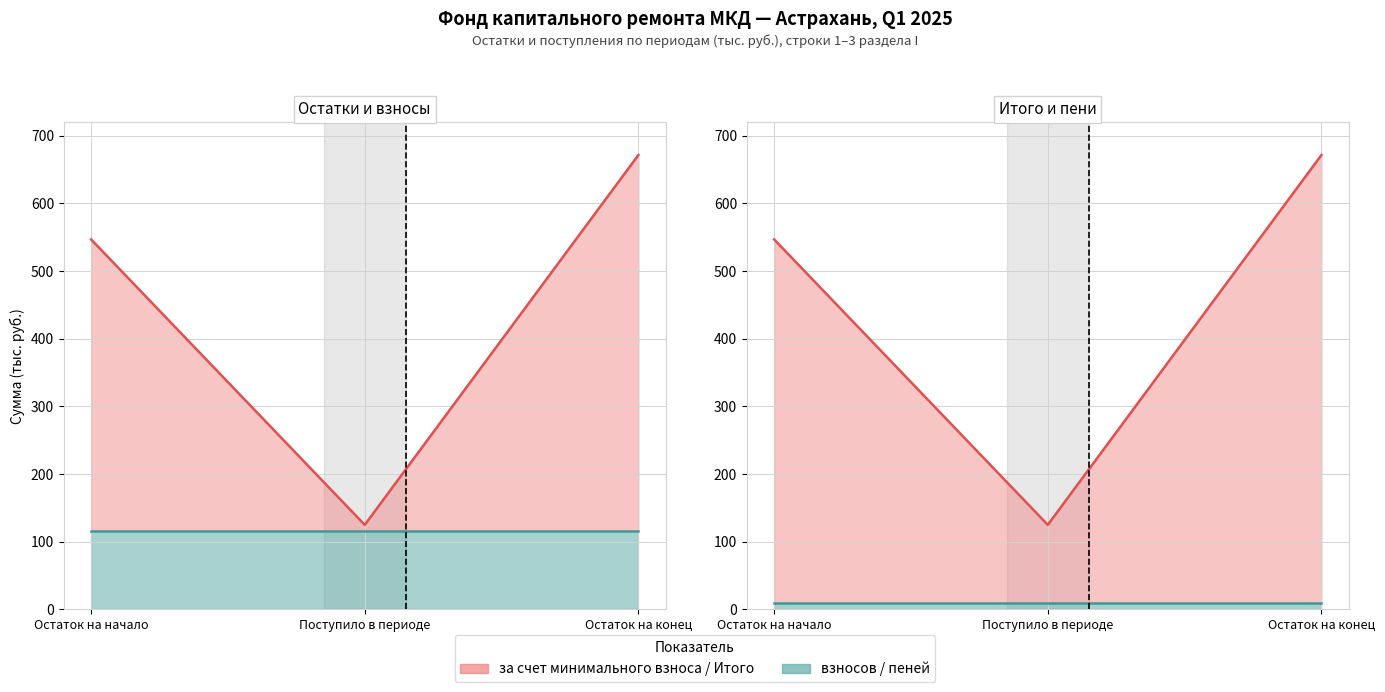

Is it true that за счет минимального взноса equals 671.6 at 3?

True